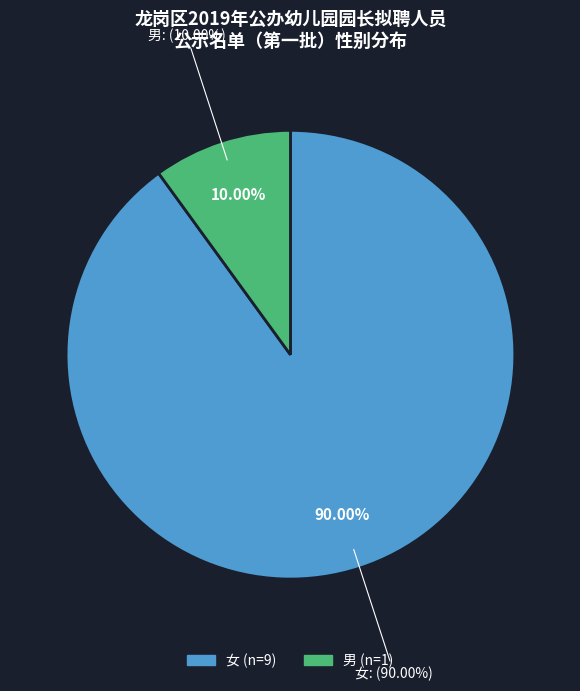

Is there any slice that represents more than half of the pie?

Yes